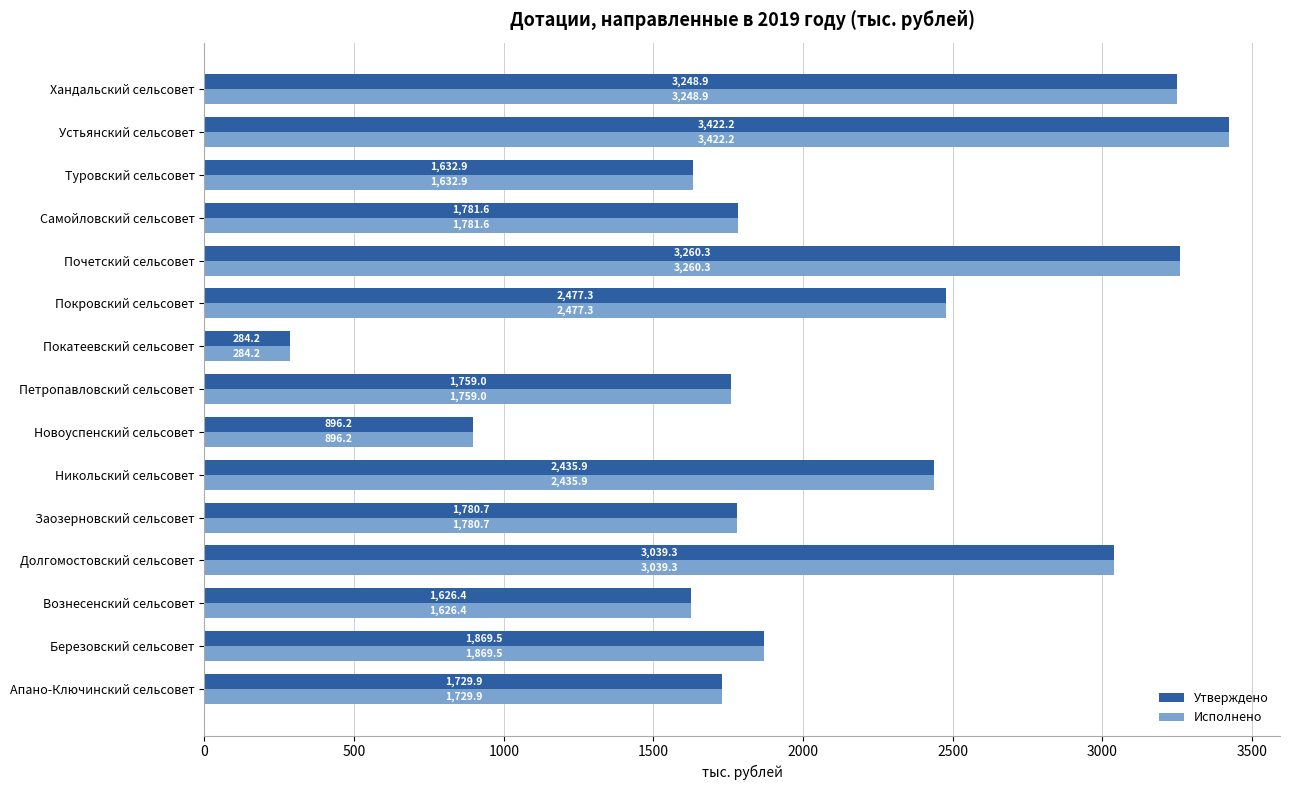

What is the total value across all series at Самойловский сельсовет?

3563.2